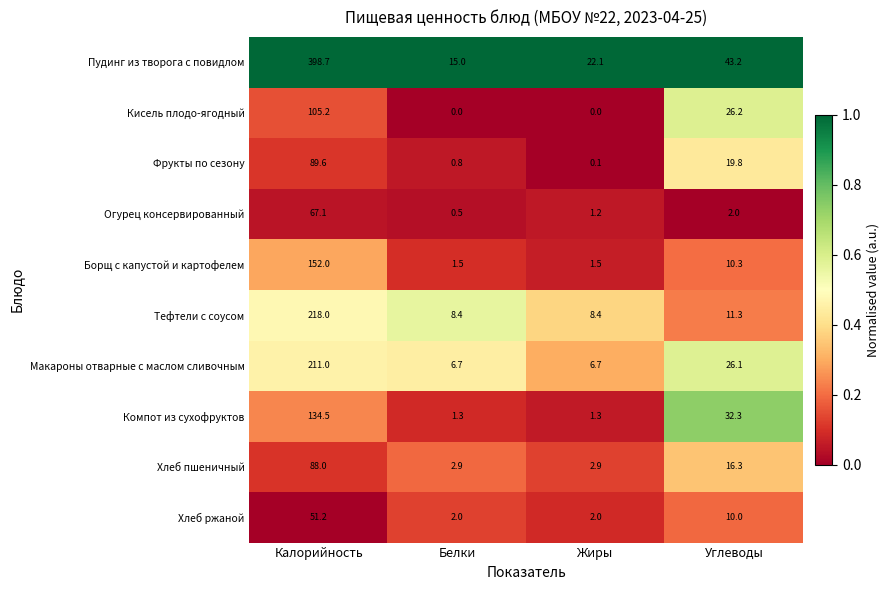

The Огурец консервированный series shows 1.2 at Жиры. True or false?

True